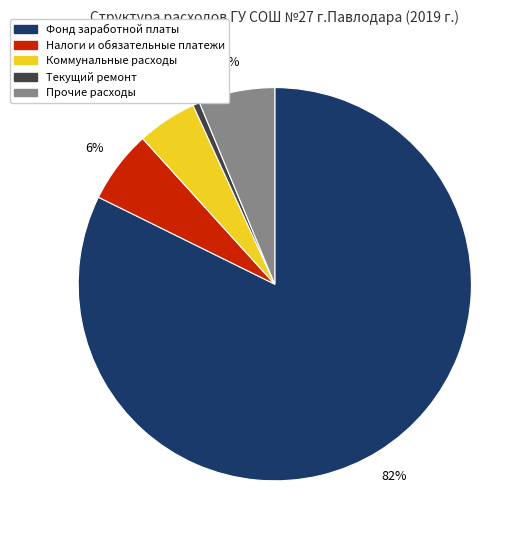

Does Фонд заработной платы represent more than half of the total?

Yes